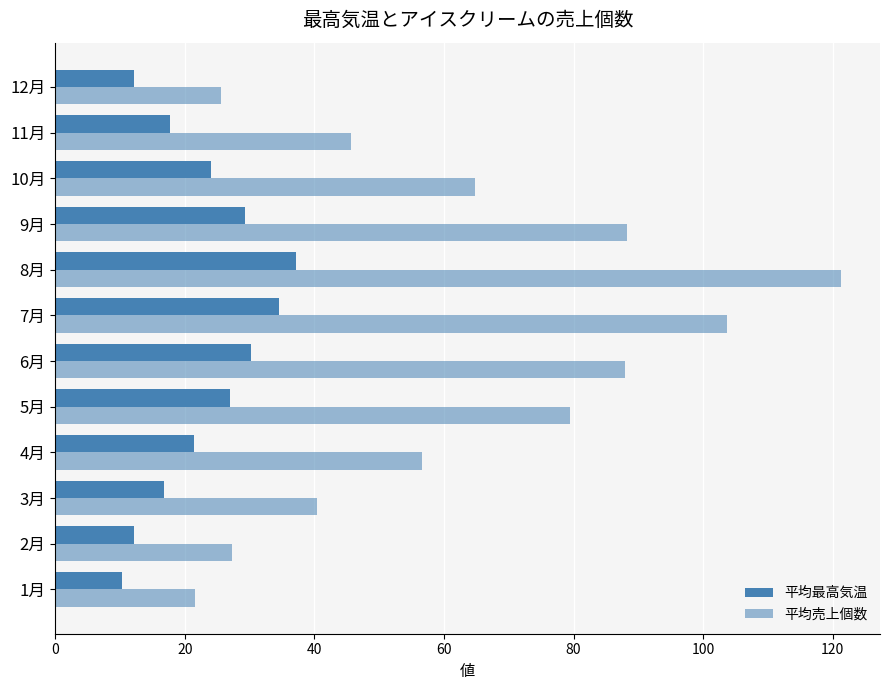

How many data points does each series have?

12